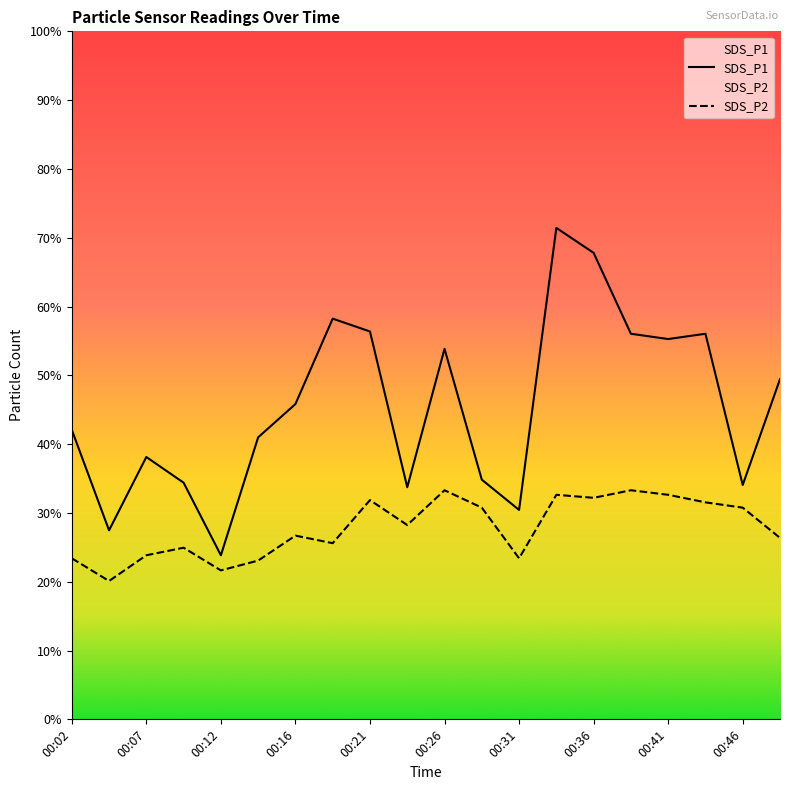

At which label does SDS_P2 first exceed 2?

00:02